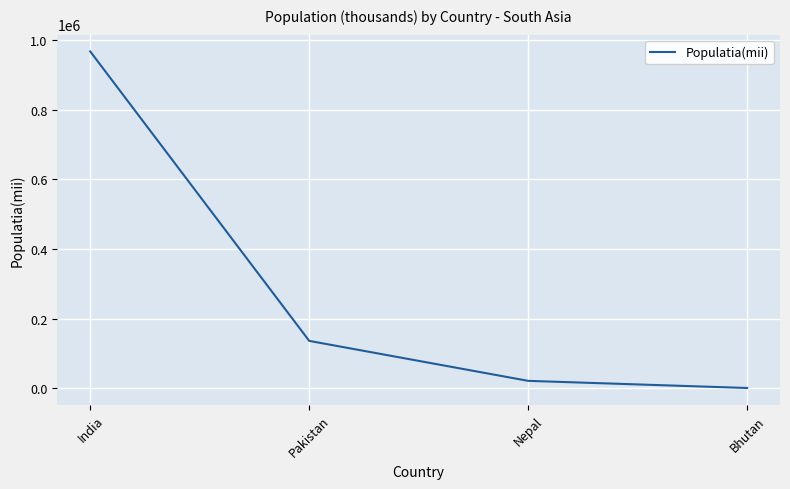

How many values are below 136200?

2